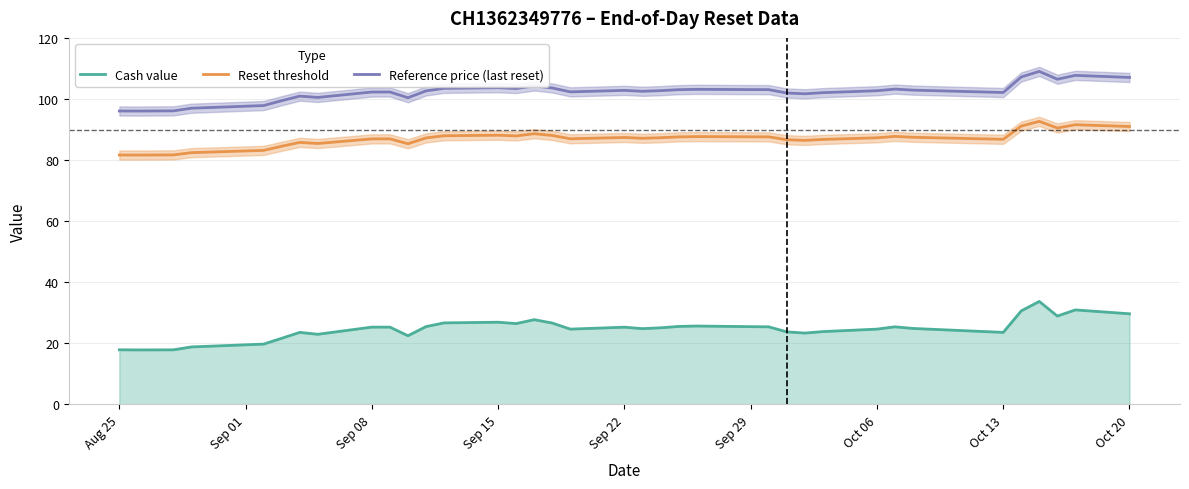

True or false: Cash value and Reference price (last reset) cross at least once.

False